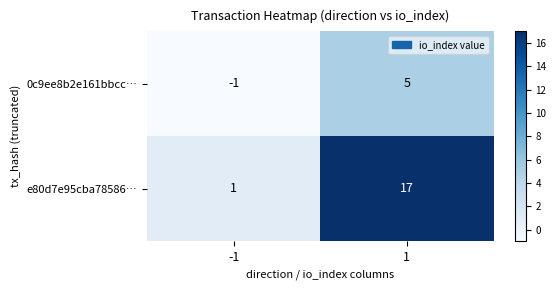

At how many categories does at least one series exceed 16?

1